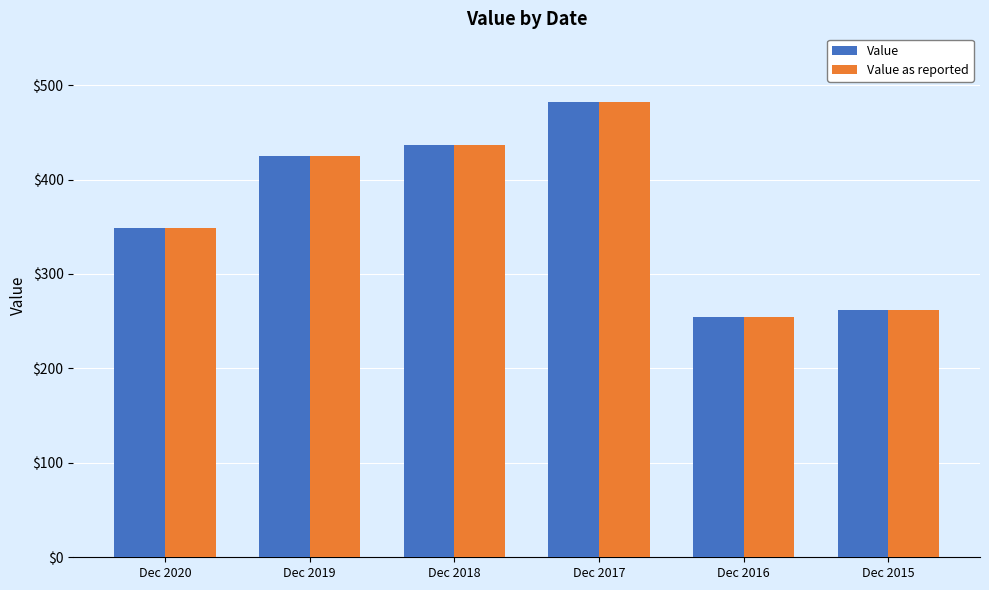

Reading left to right, what are all the values shown in this chart?

Value: 348.9	424.6	436.4	482.5	254.8	262.4
Value as reported: 348.9	424.6	436.4	482.5	254.8	262.4